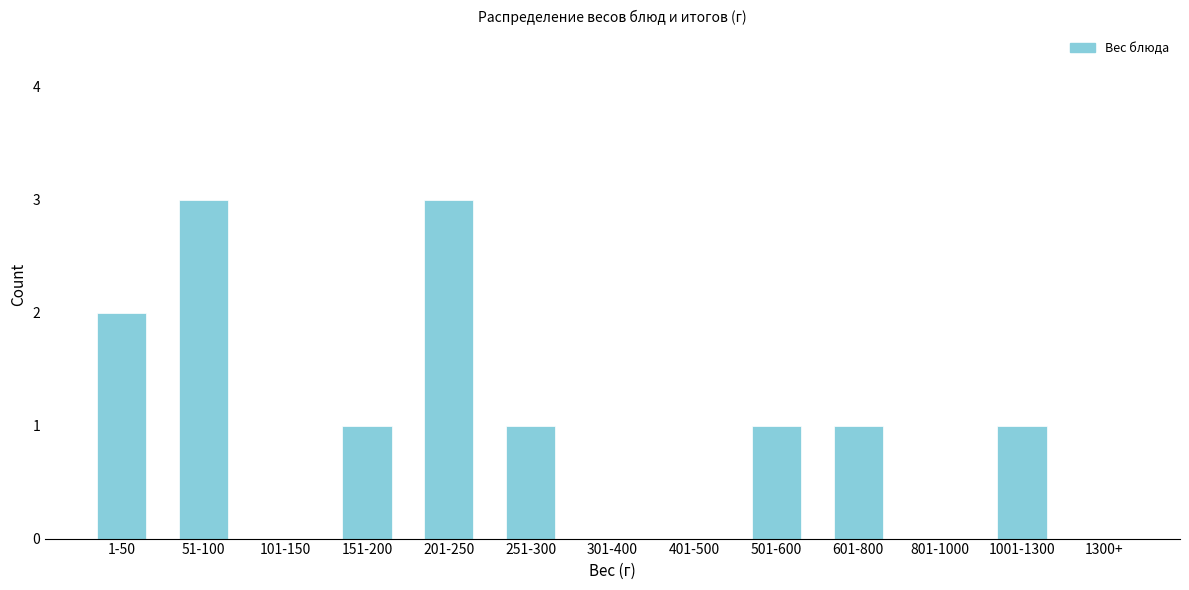

Reading right to left, transcribe all the data shown in this chart.

1300+=0	1001-1300=1	801-1000=0	601-800=1	501-600=1	401-500=0	301-400=0	251-300=1	201-250=3	151-200=1	101-150=0	51-100=3	1-50=2